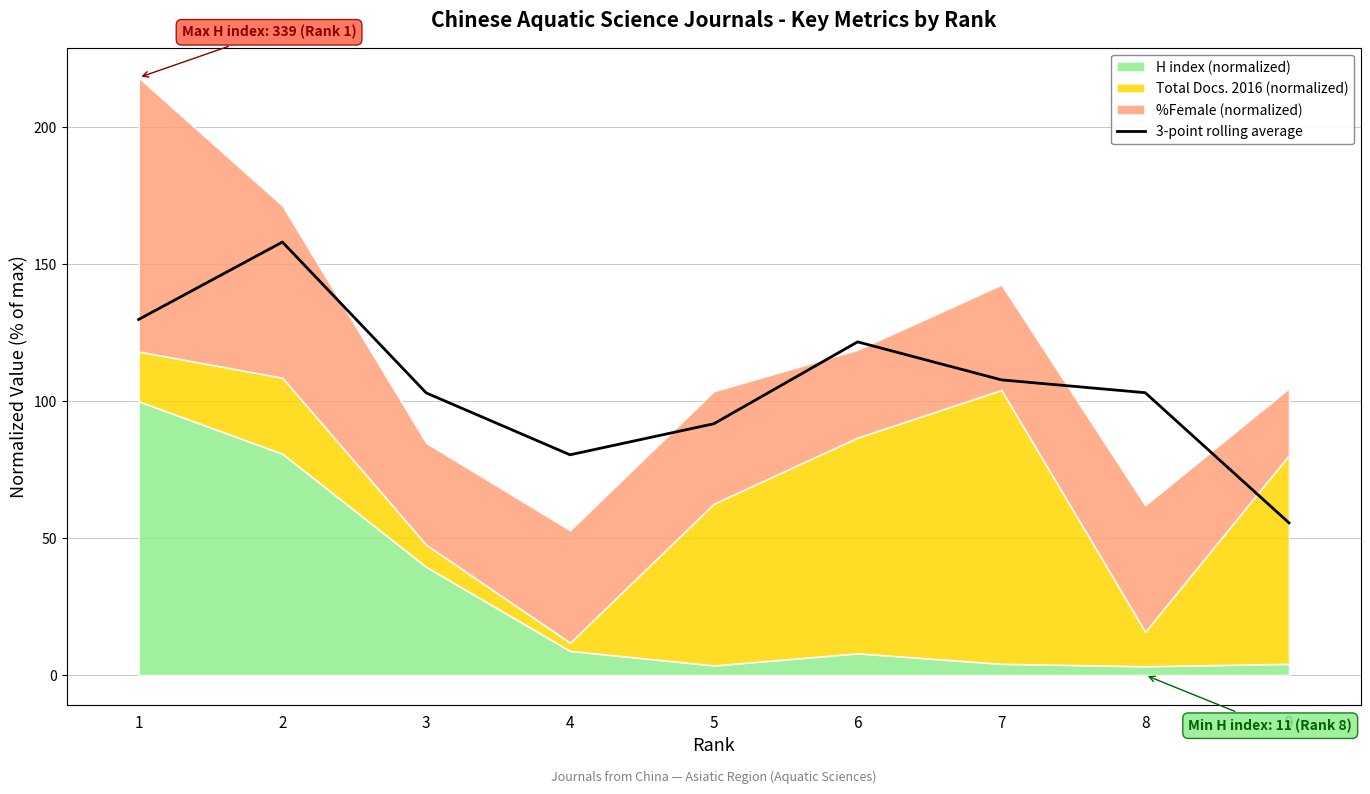

Which category has the highest value across all series?

2